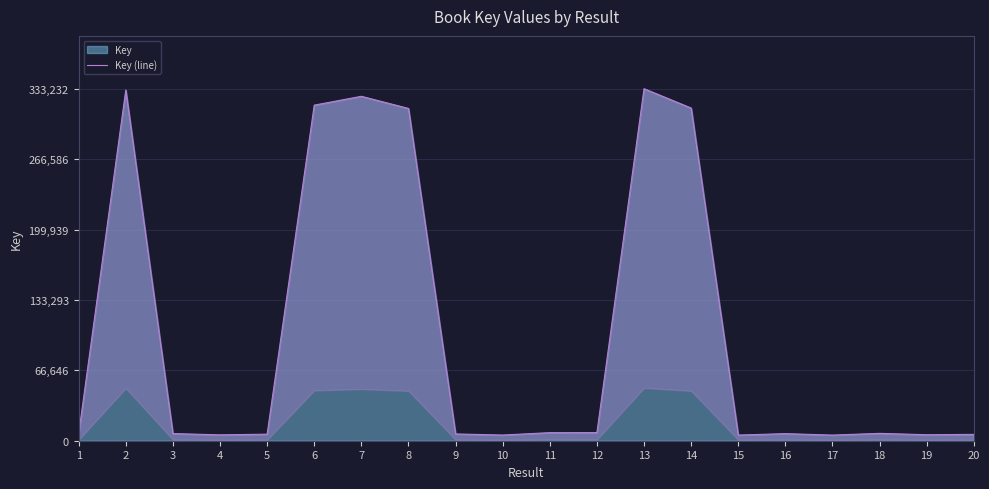

At which category does the chart reach its minimum across all series?

17